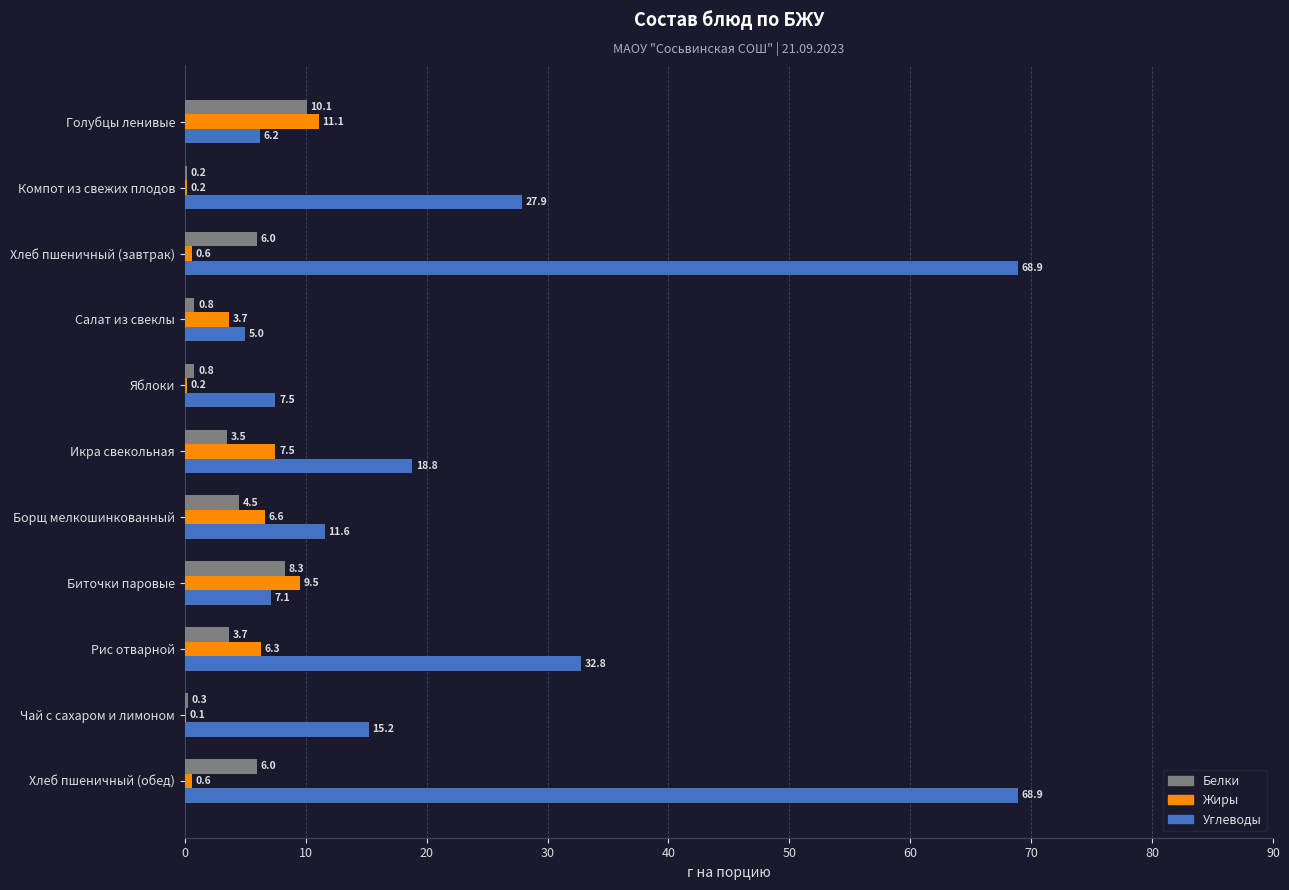

How many distinct data groups are displayed?

3